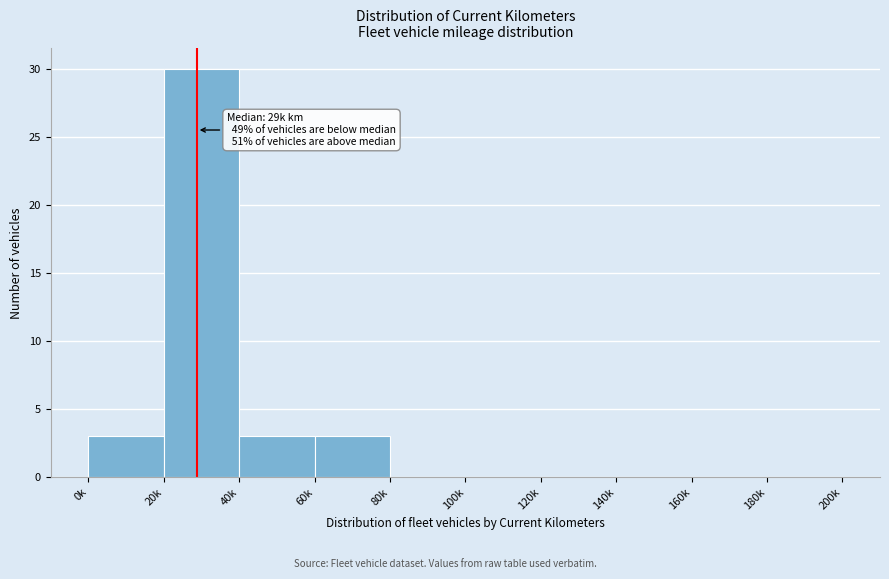

Reading right to left, what are all the values shown in this chart?

180k=0	160k=0	140k=0	120k=0	100k=0	80k=0	60k=3	40k=3	20k=30	0k=3